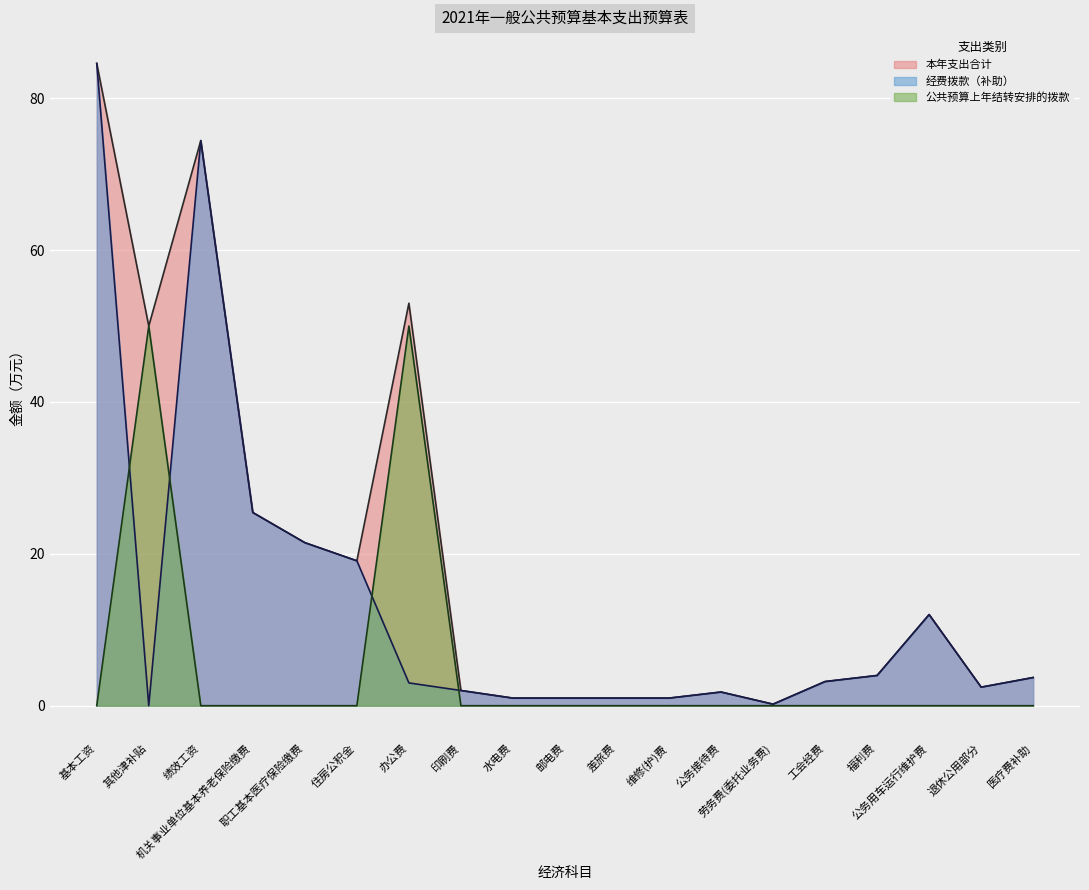

True or false: 公共预算上年结转安排的拨款 and 本年支出合计 cross at least once.

False